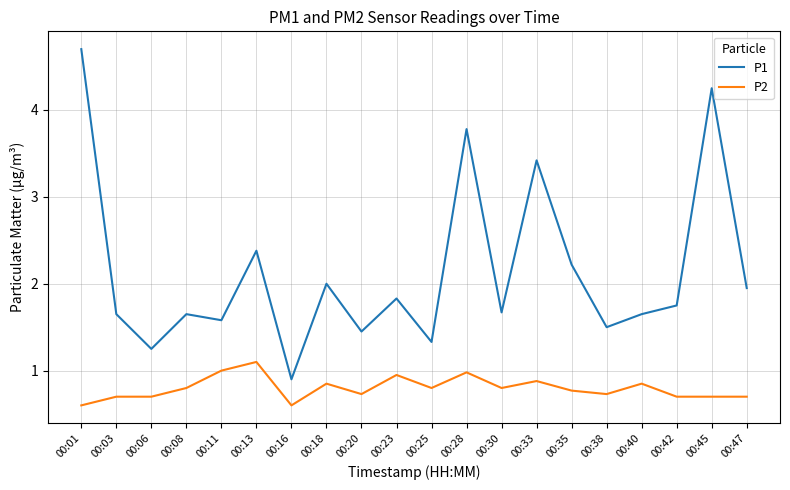

True or false: P1 has a value of 1.6 at 00:11.

True